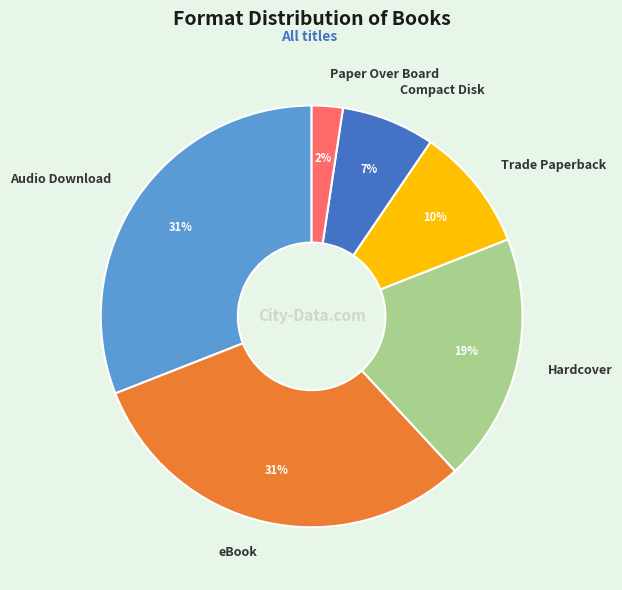

Does Compact Disk account for over 50% of the chart?

No